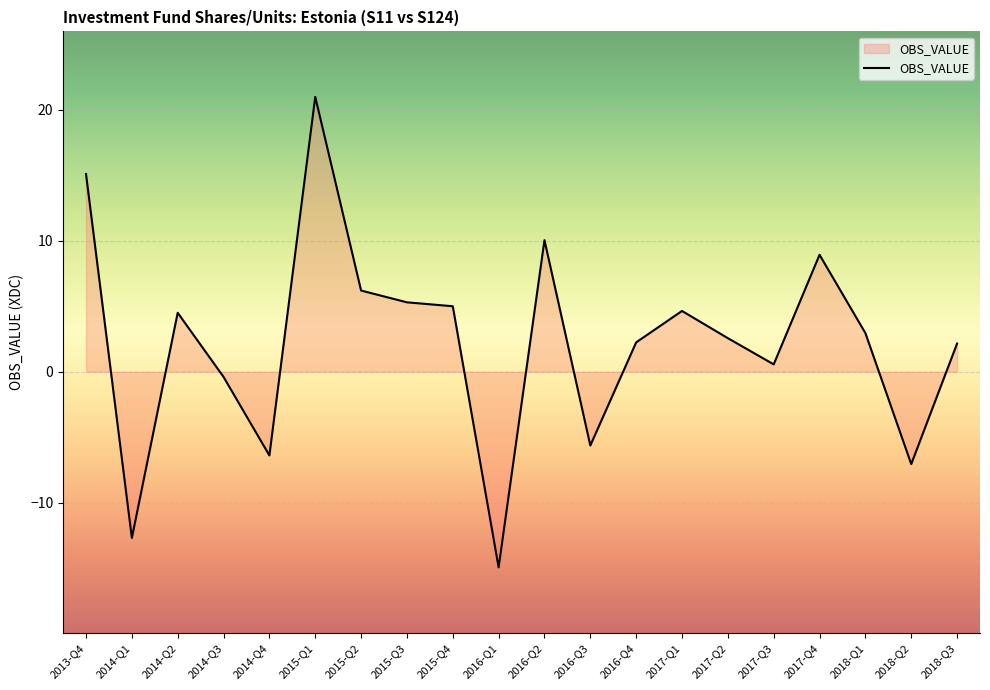

True or false: the data shows 9.4 at 2015-Q1.

False